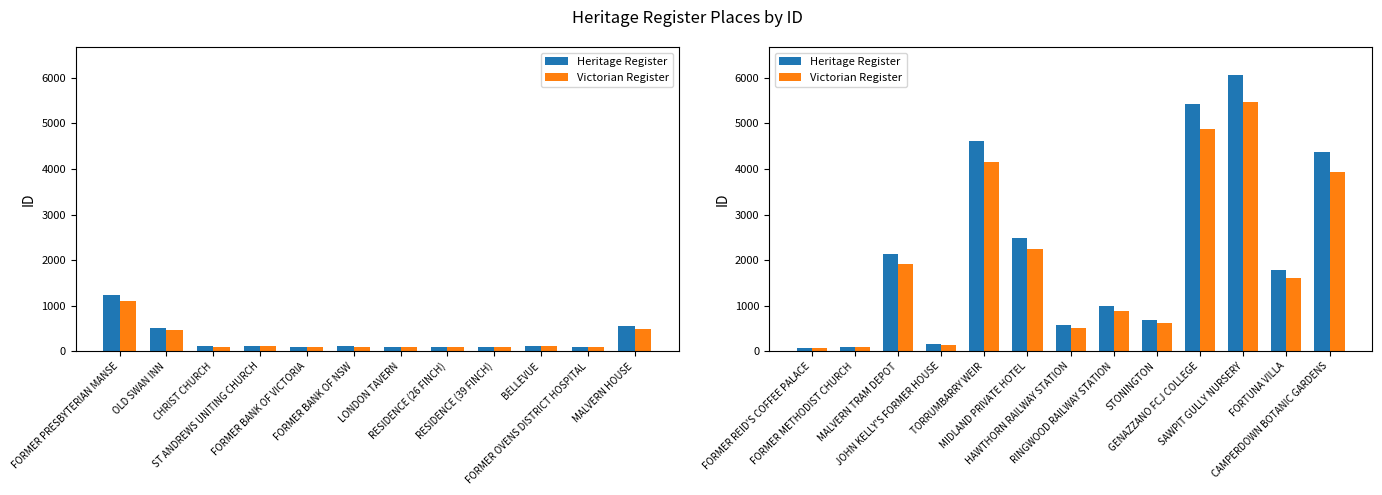

Count the number of data series in this chart.

2